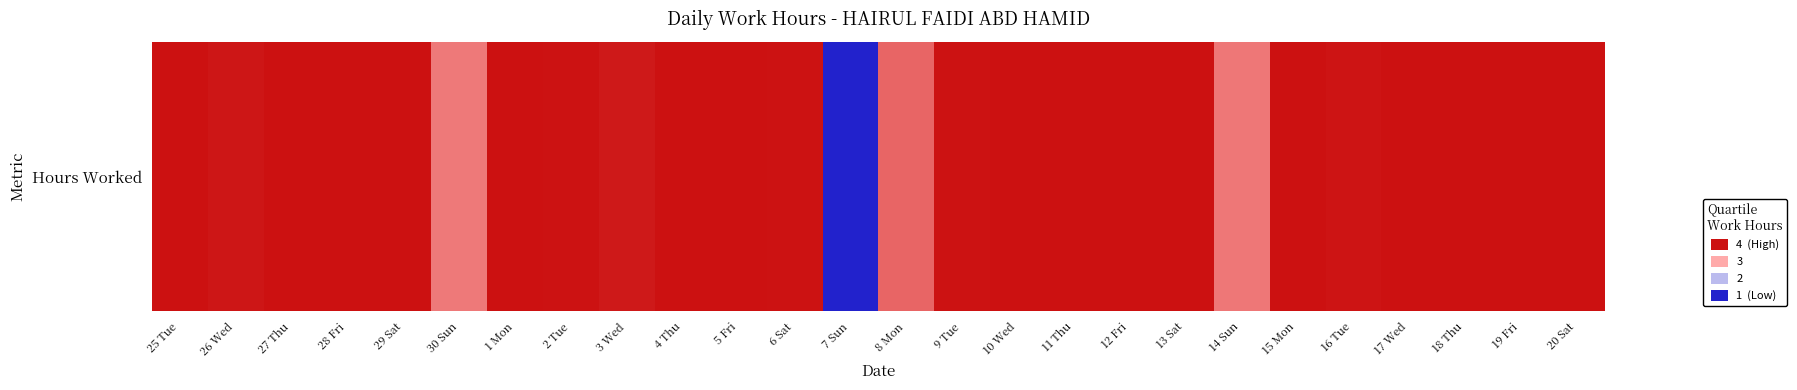

What is the difference between the values at 3 Wed and 10 Wed?

0.1